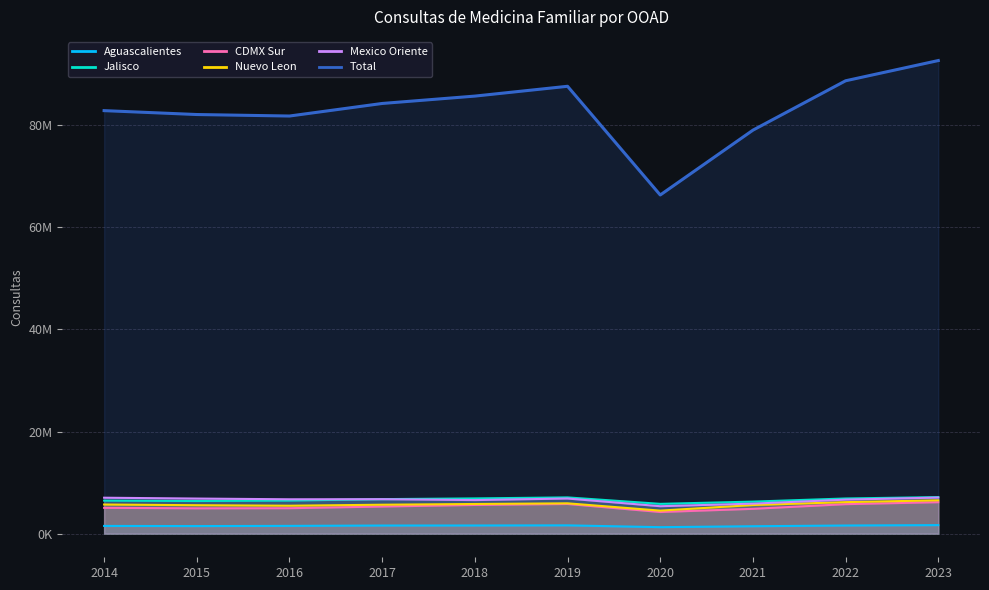

Which series has the largest total across all categories?

Total